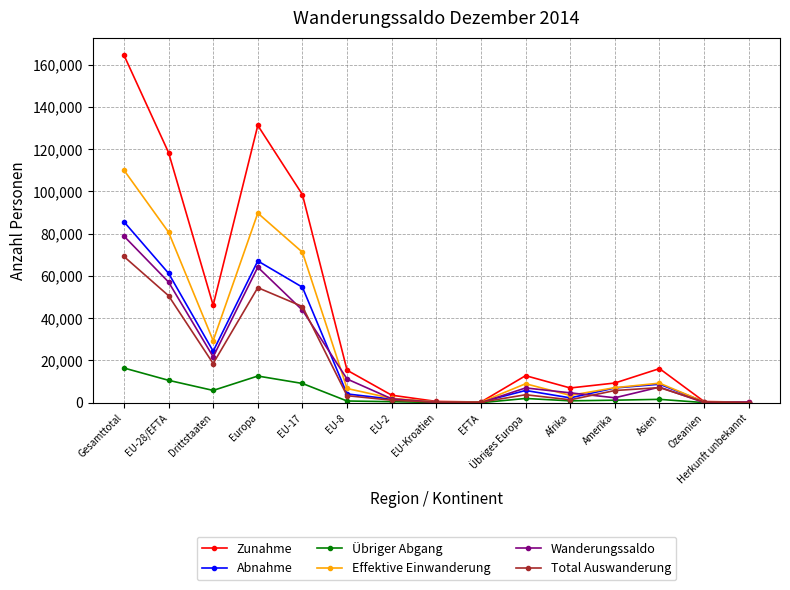

Is it true that Übriger Abgang equals 5829 at Drittstaaten?

True